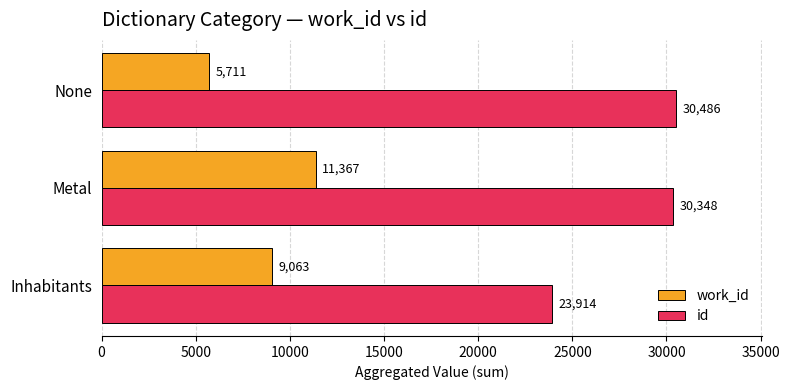

At how many categories does at least one series exceed 15787?

3